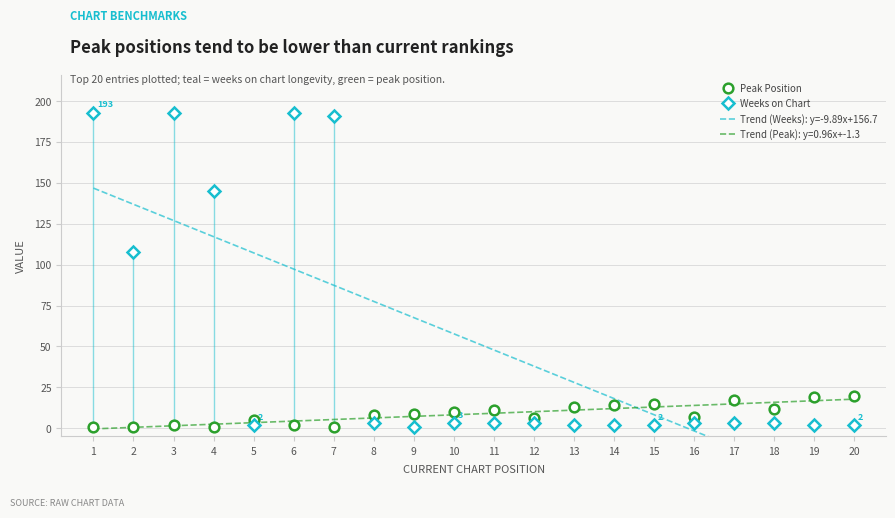

At which label is Weeks on Chart closest to 97?

2